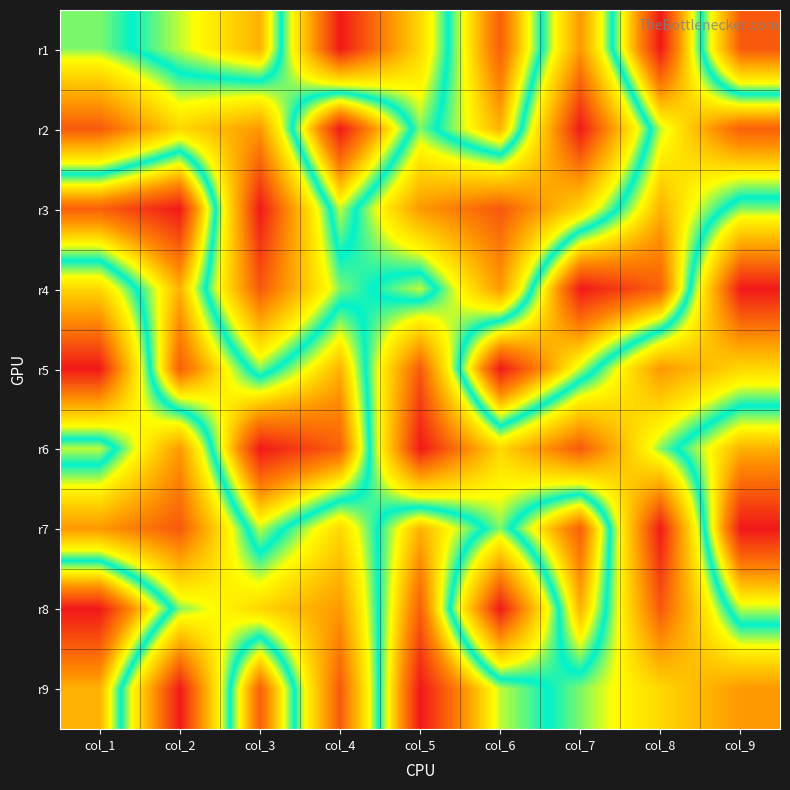

Which has a higher value, col_3 or col_2?

col_3